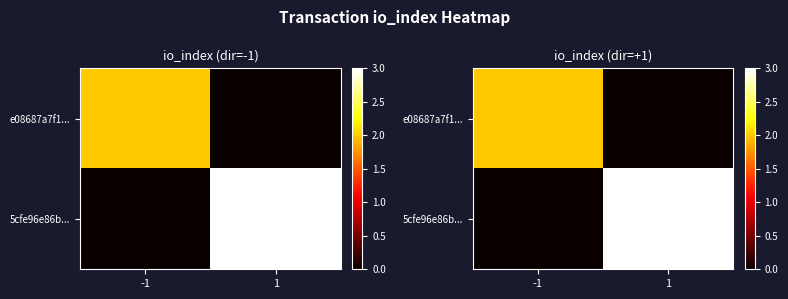

What is the difference between the e08687a7f1... values at 1 and -1?

2